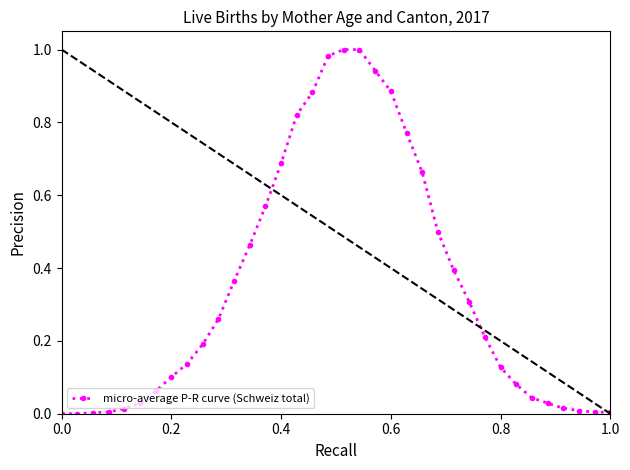

What is the sum of all values?

12.6